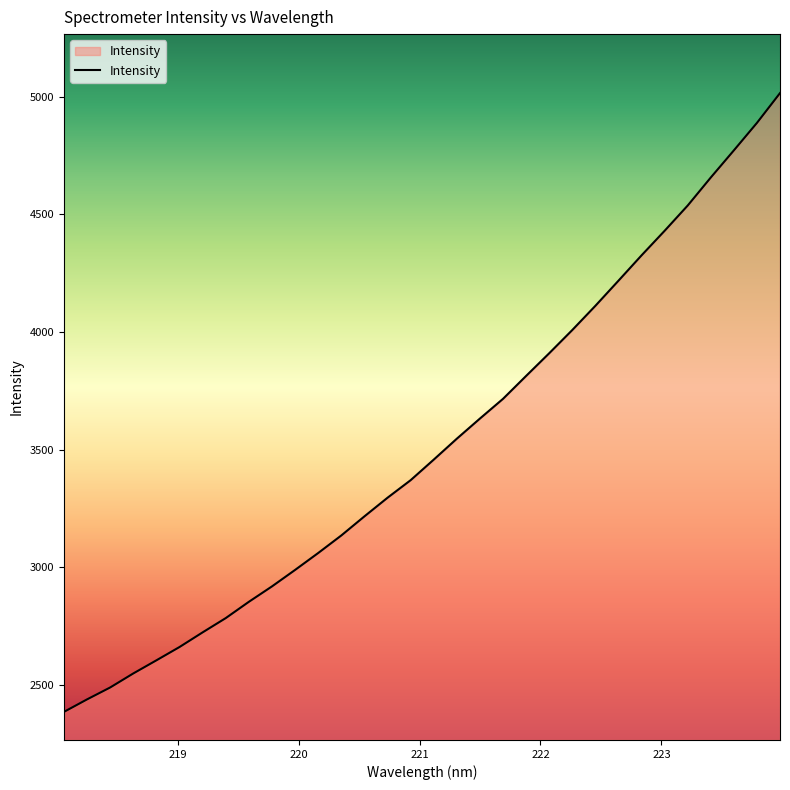

What is the minimum value shown in the chart?

2384.7